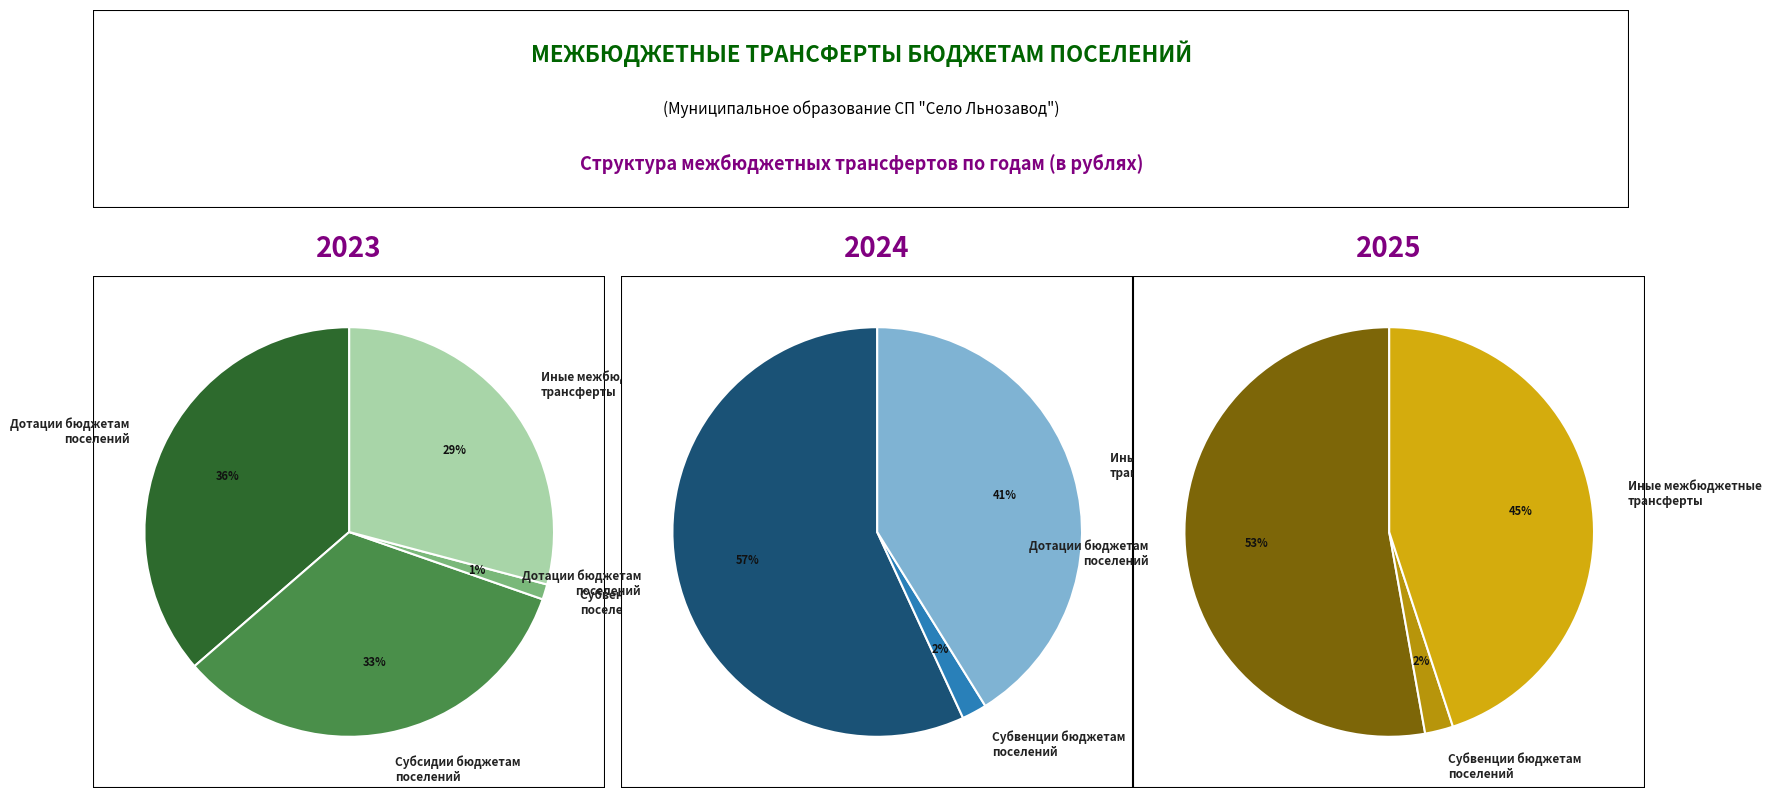

Rank the categories by value from highest to lowest.

Дотации бюджетам
поселений, Субсидии бюджетам
поселений, Иные межбюджетные
трансферты, Субвенции бюджетам
поселений